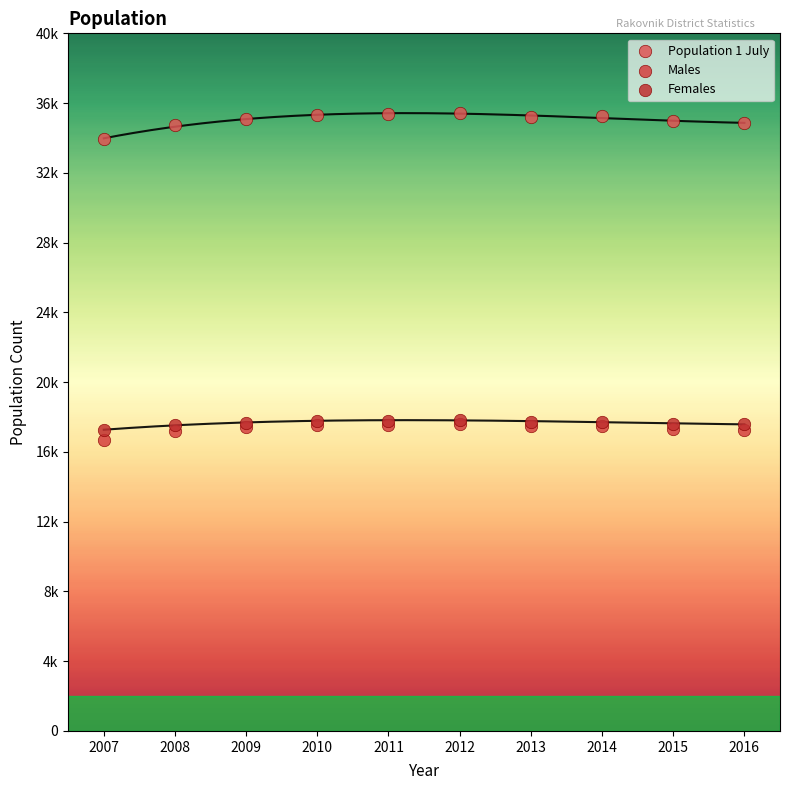

Which series has the largest Y range (max minus min)?

Population 1 July